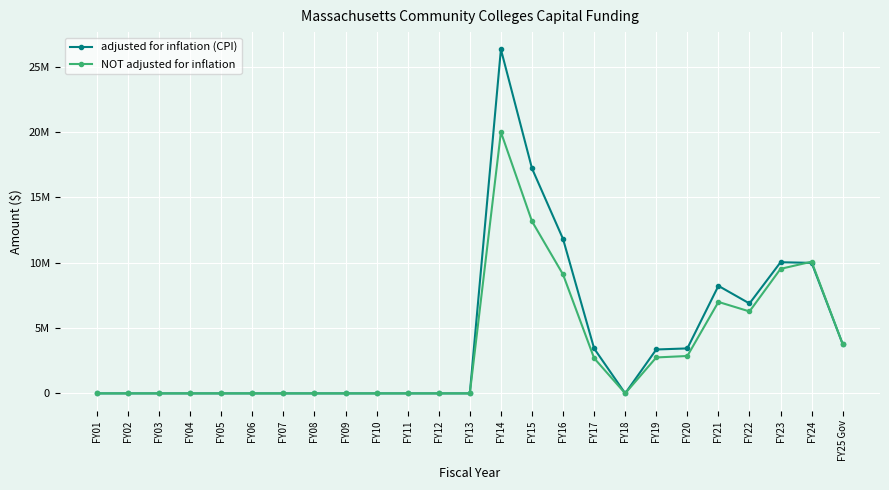

Which series has the largest total across all categories?

adjusted for inflation (CPI)